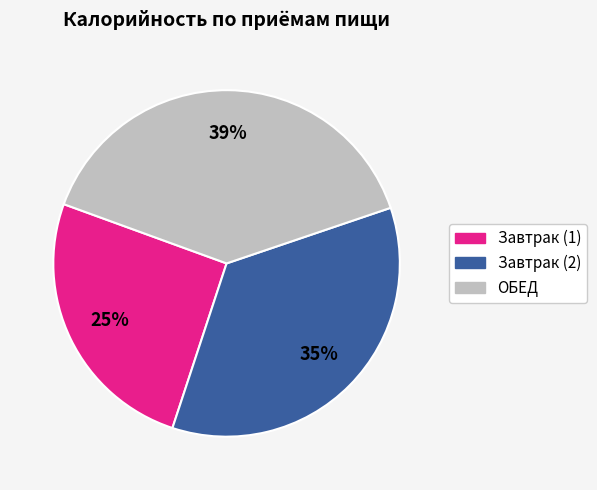

Is the sum of Завтрак (1) and ОБЕД greater than half?

Yes